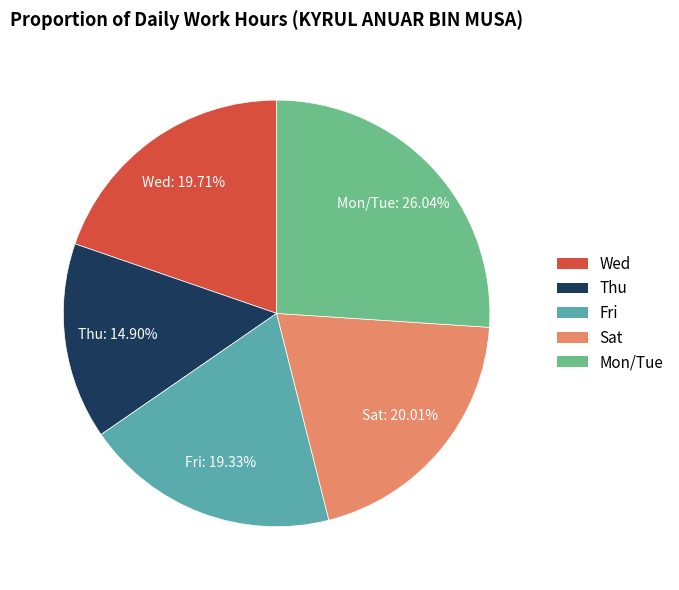

Does Sat account for over 50% of the chart?

No